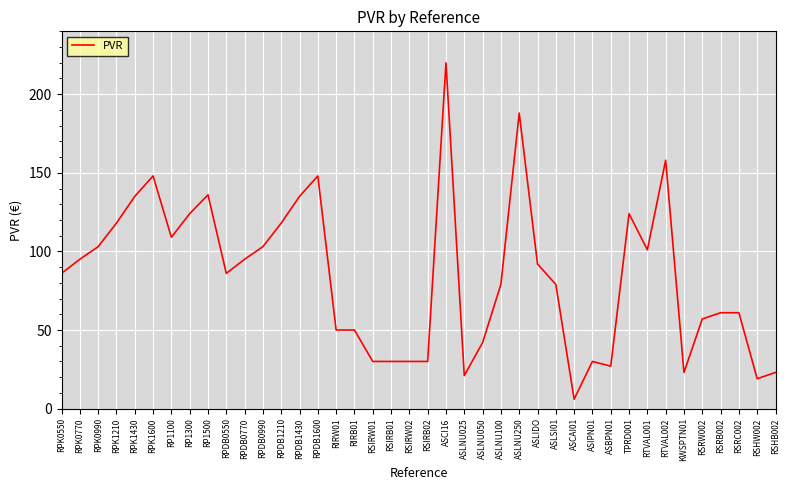

Approximately how many times larger is the value at RPK1600 compared to ASCI16?

0.7